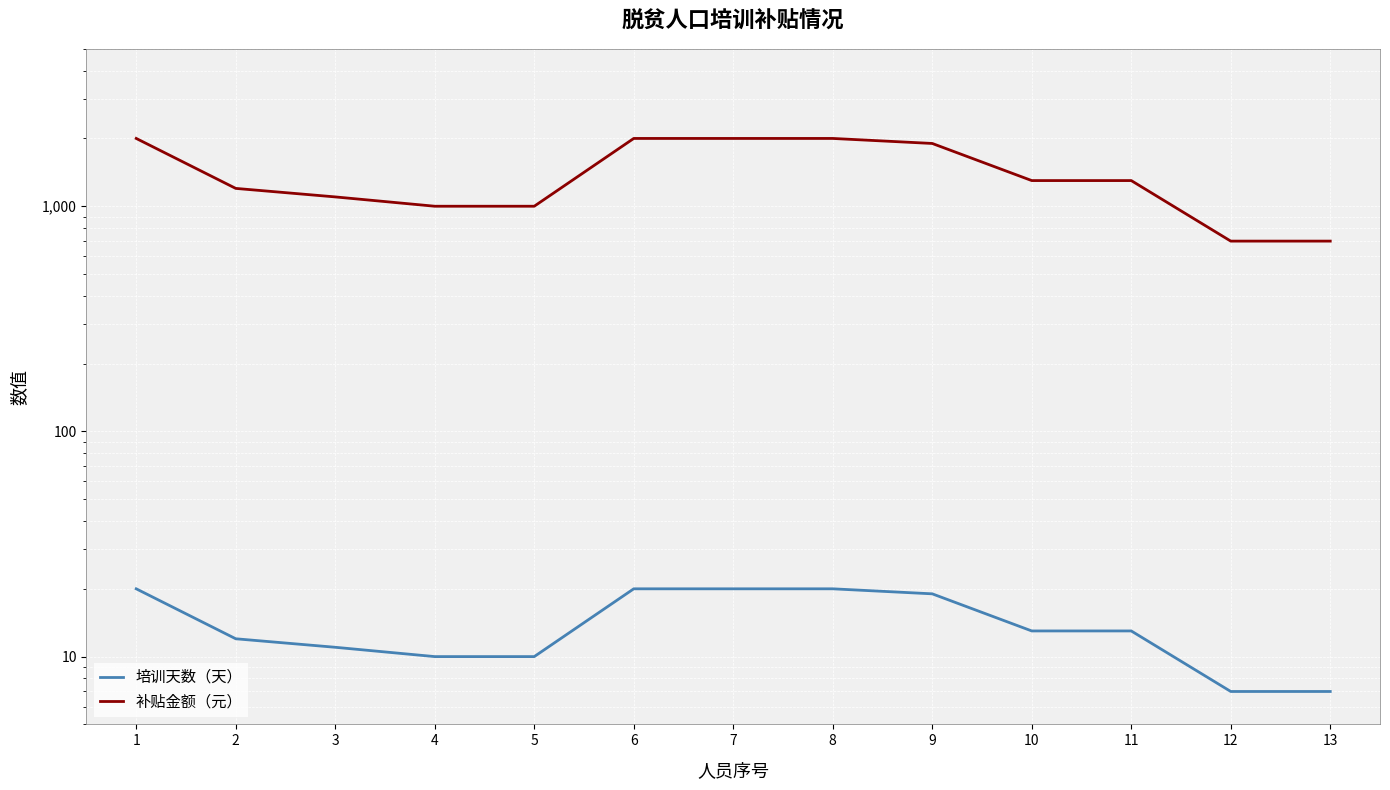

Read the 补贴金额（元） value at 13.

700